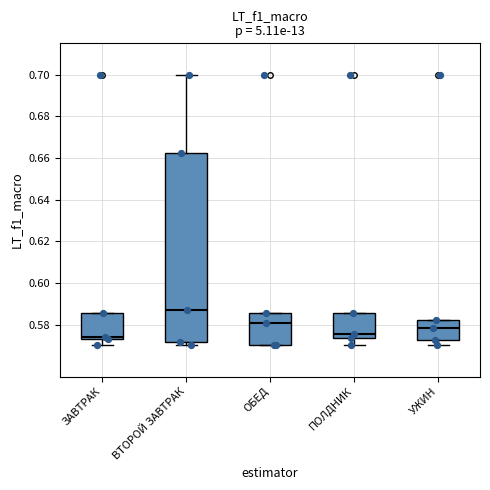

Where is the upper edge of the box for ОБЕД on the y-axis? The values are not printed on the chart, so give them approximately, as read against the axis.

0.586